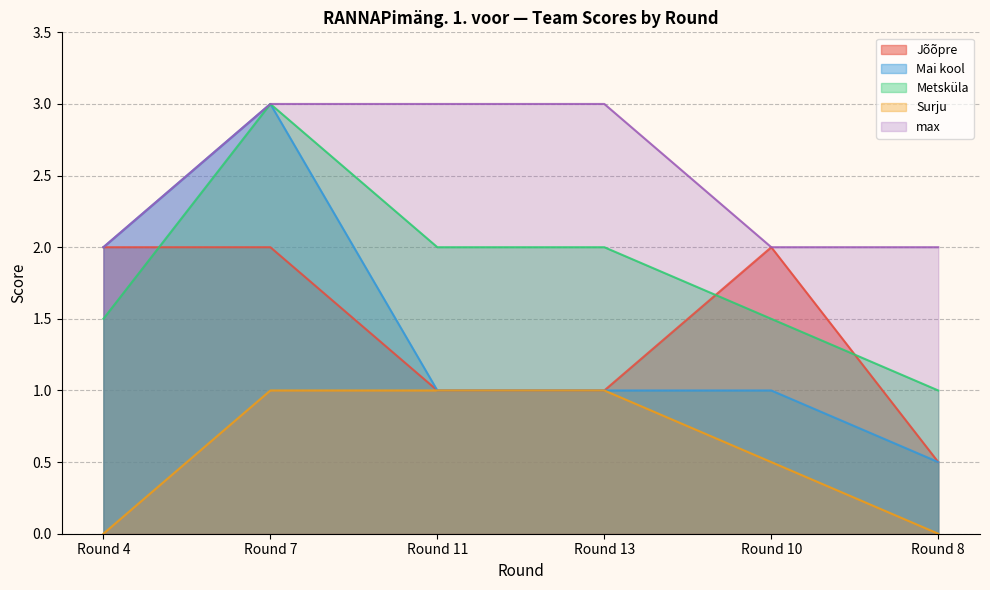

What is the greatest value displayed?

3.0